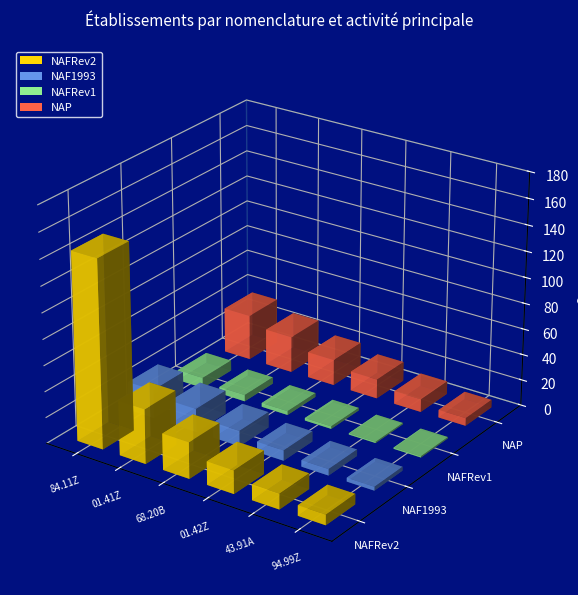

What are all the series names shown in the legend?

NAFRev2, NAF1993, NAFRev1, NAP